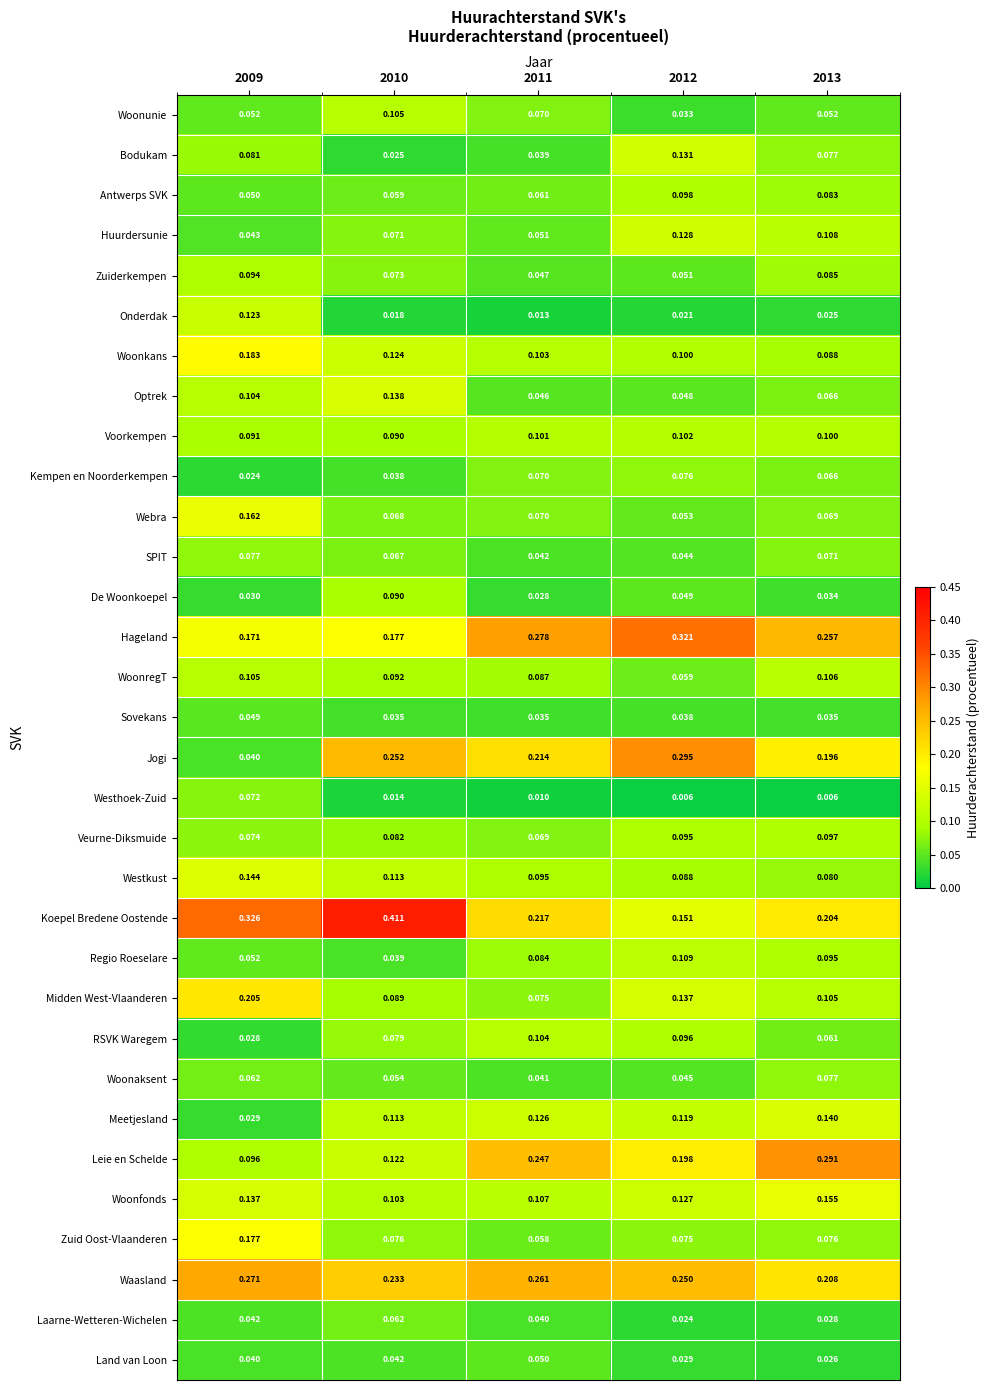

Which series has the largest total across all categories?

Koepel Bredene Oostende